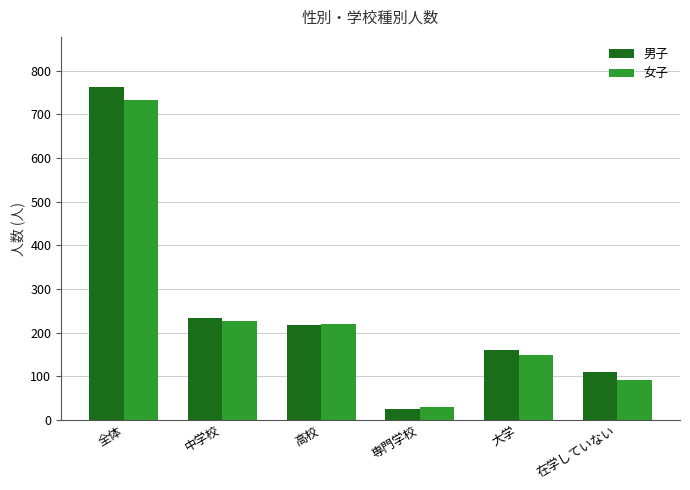

Which category has the lowest value in the 女子 series?

専門学校